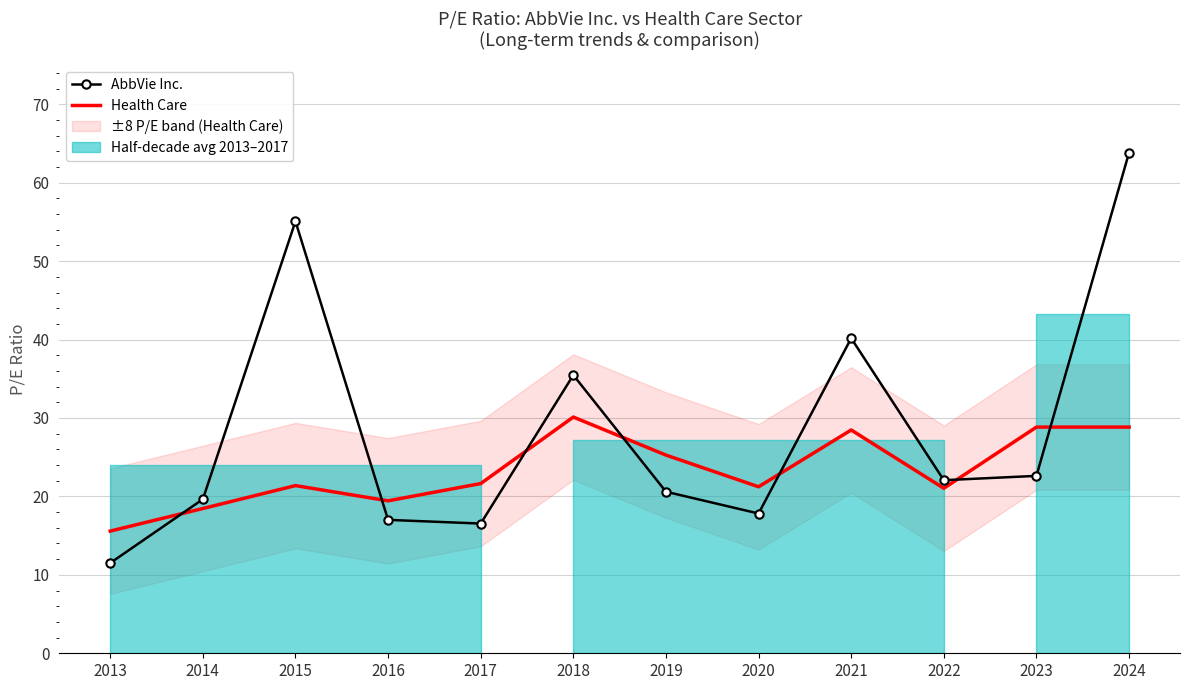

Between which two adjacent categories do Health Care and AbbVie Inc. first intersect?

2013 and 2014